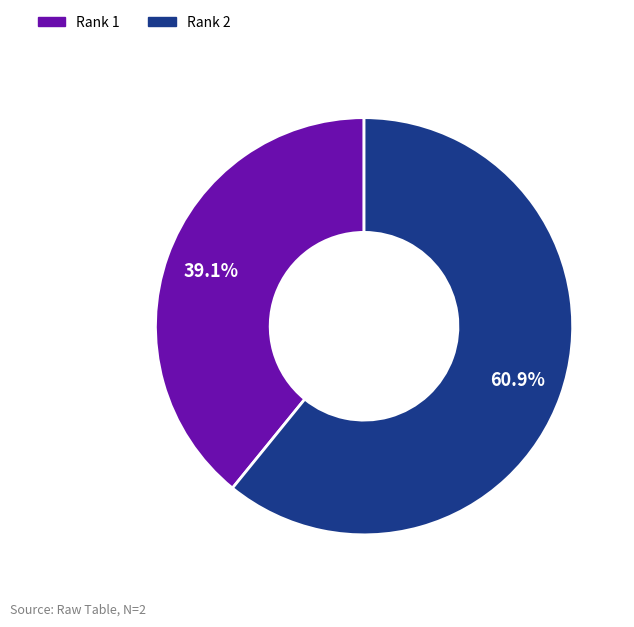

True or false: Rank 1 accounts for 39% of the total.

True